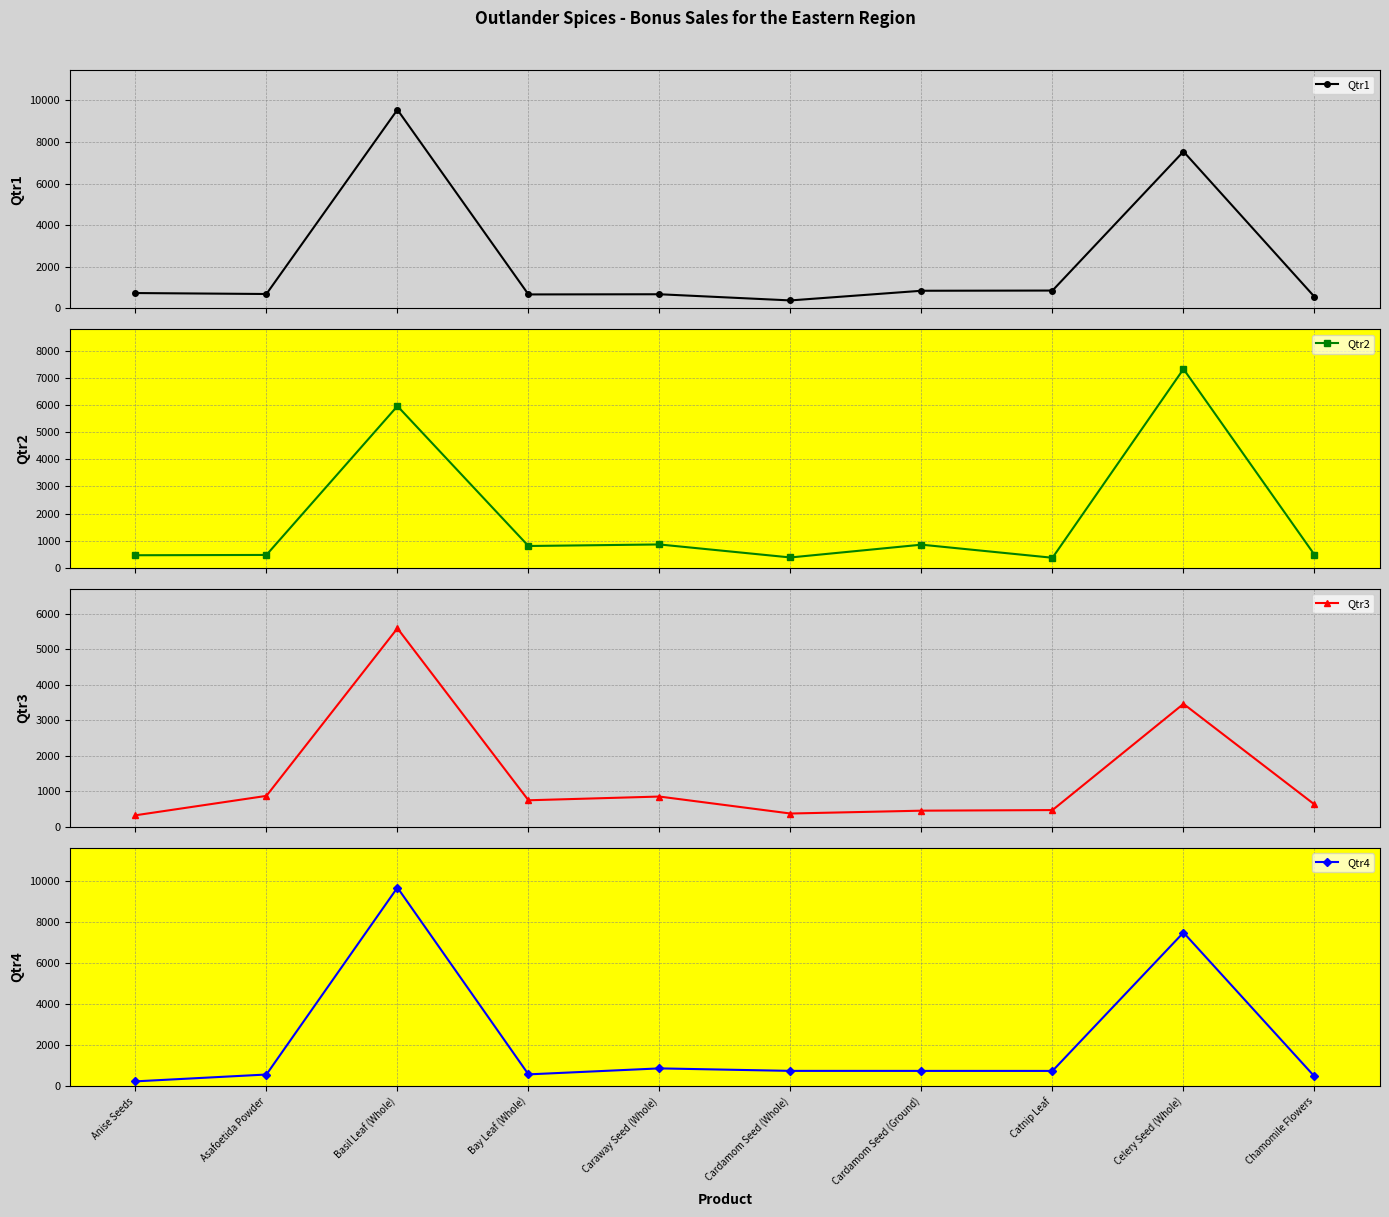

Between Cardamom Seed (Ground) and Celery Seed (Whole), which series saw the biggest shift?

Qtr4